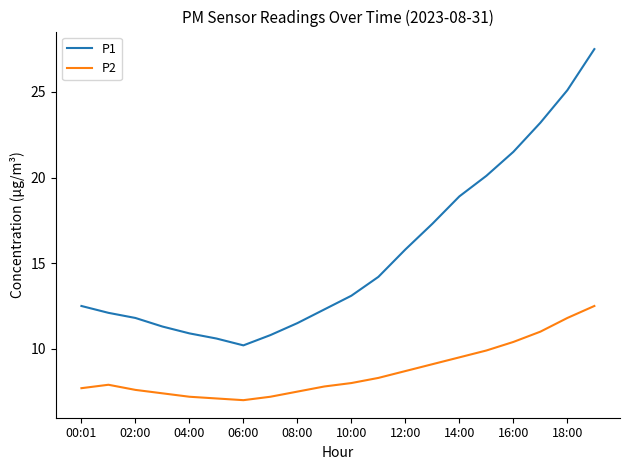

Reading left to right, list all the values displayed in this chart.

P1: 12.5	12.1	11.8	11.3	10.9	10.6	10.2	10.8	11.5	12.3	13.1	14.2	15.8	17.3	18.9	20.1	21.5	23.2	25.1	27.5
P2: 7.7	7.9	7.6	7.4	7.2	7.1	7.0	7.2	7.5	7.8	8.0	8.3	8.7	9.1	9.5	9.9	10.4	11.0	11.8	12.5